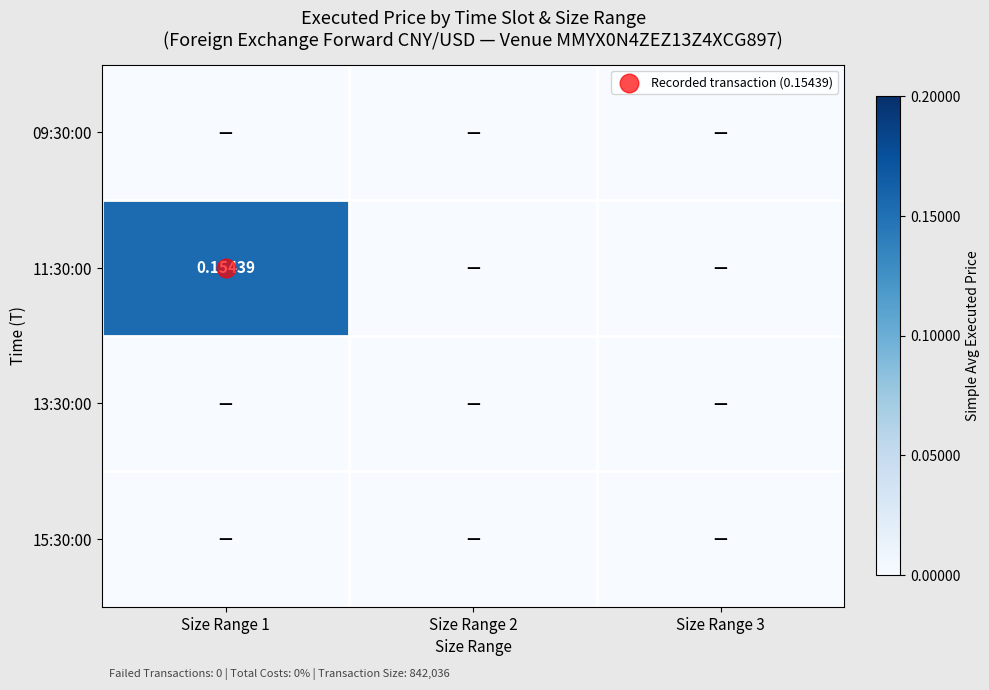

At which category is the sum across all series the highest?

Size Range 1